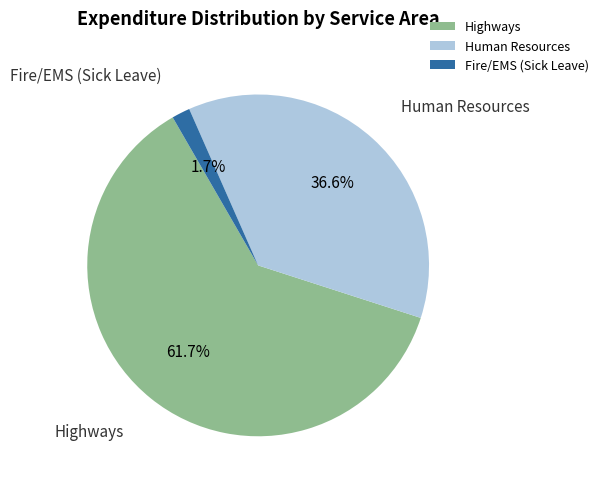

To the nearest percent, what portion does Highways represent?

62%